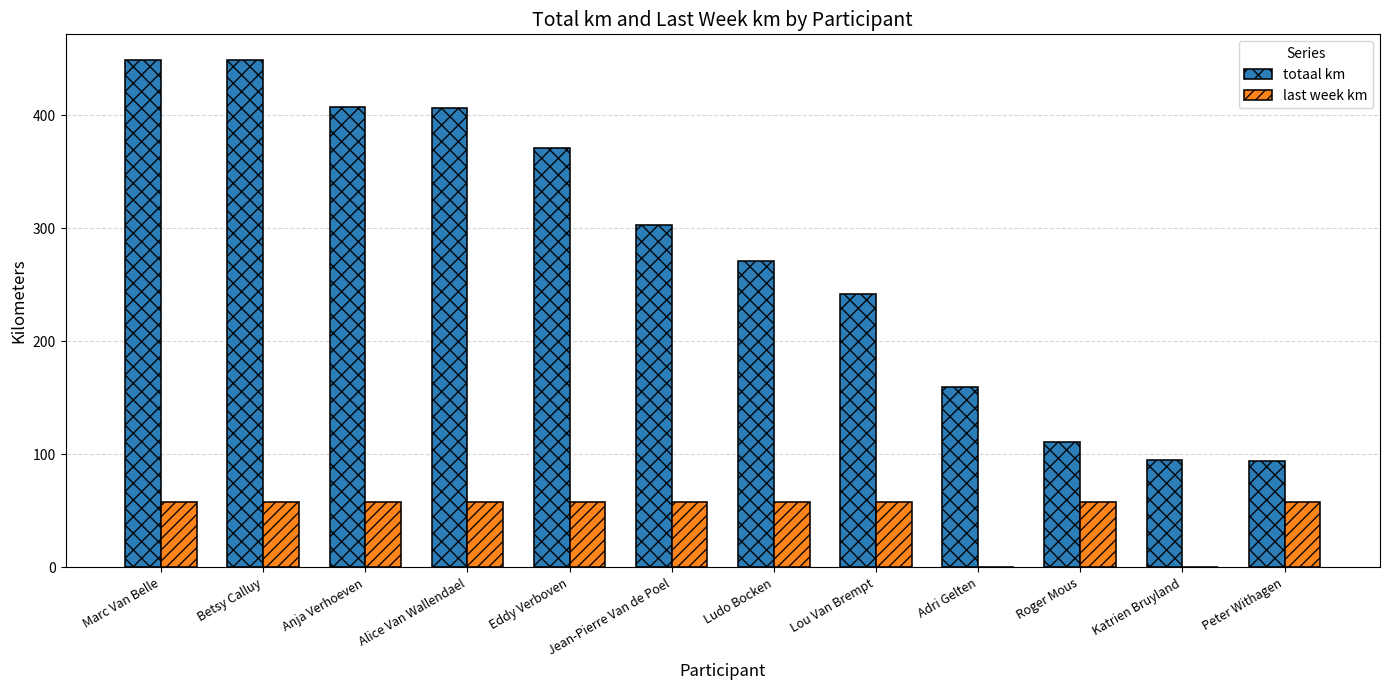

What is the total value across all series at Alice Van Wallendael?

464